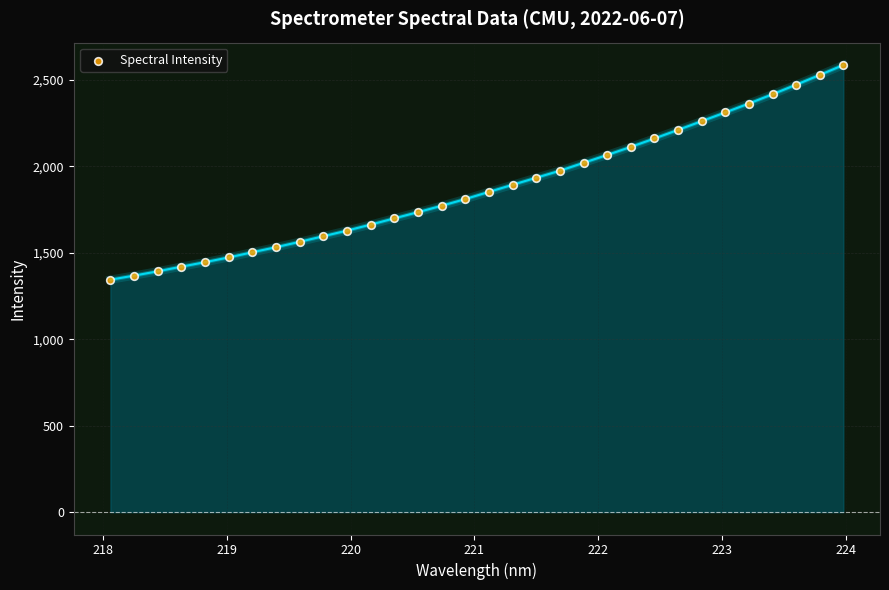

What is the range of Y values (max minus min)?

1242.0